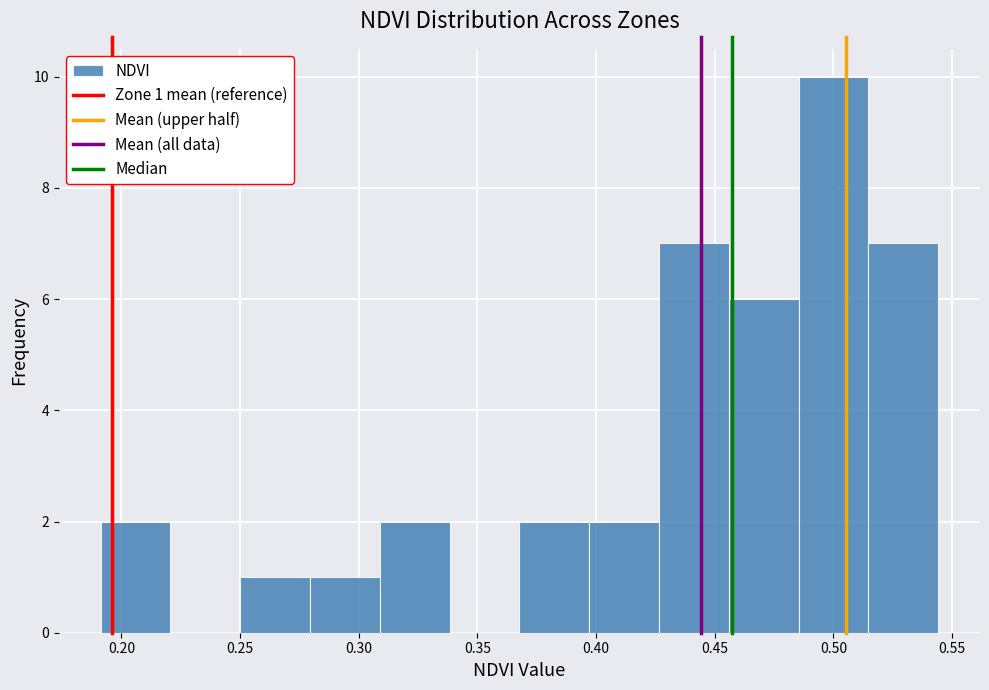

Over which range of the x-axis is the bar tallest?

0.485 to 0.515